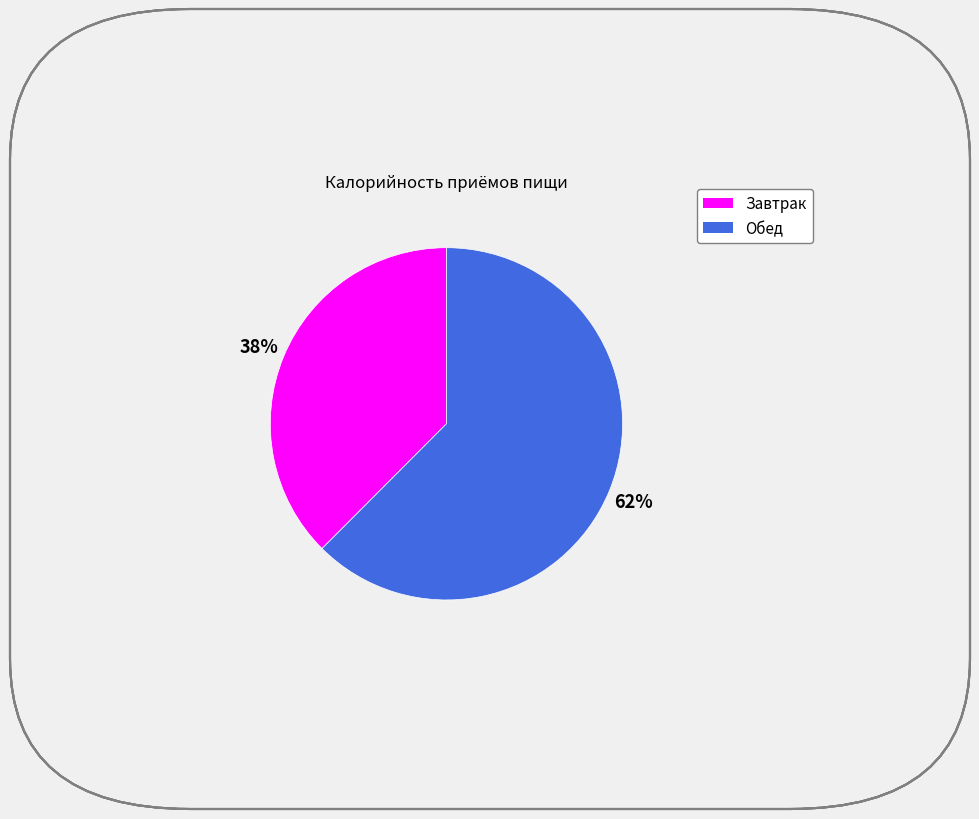

What is the majority slice?

Обед